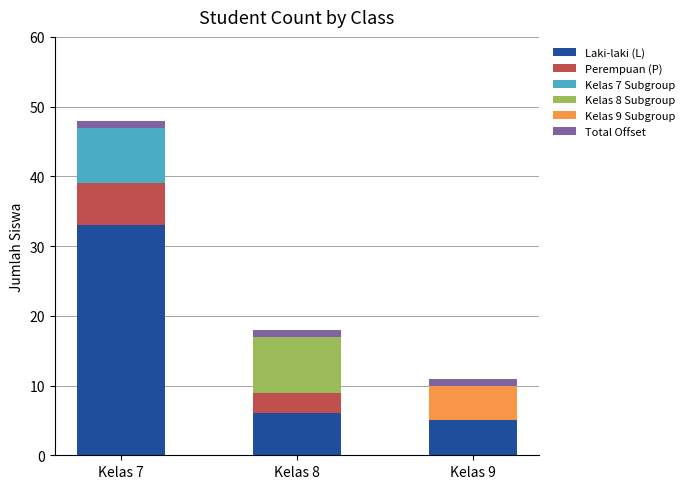

What is the total value across all series at Kelas 7?

48